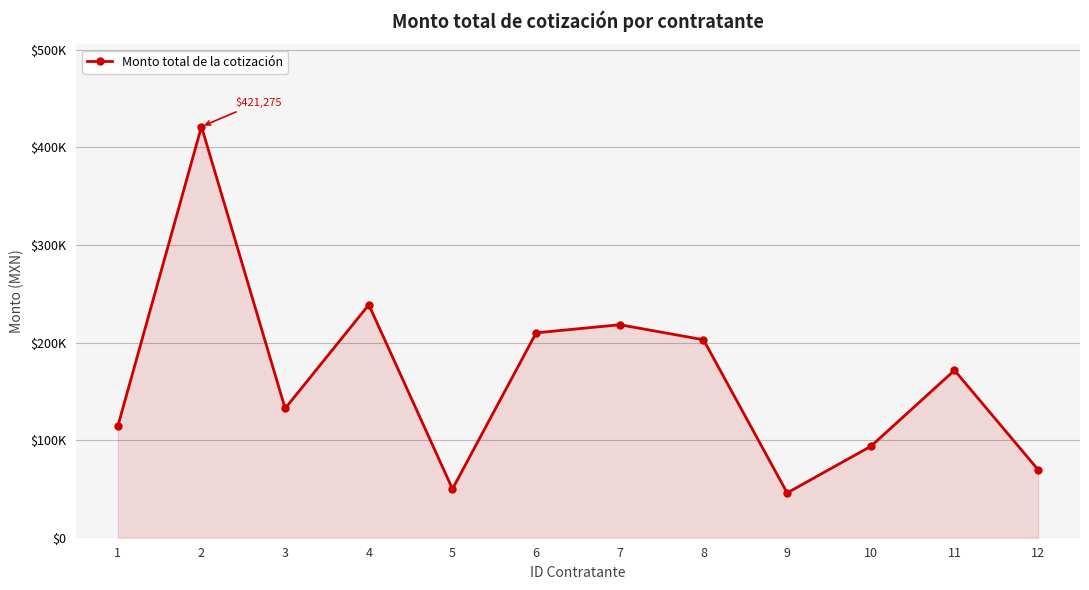

Which category has the lowest value across all series?

9